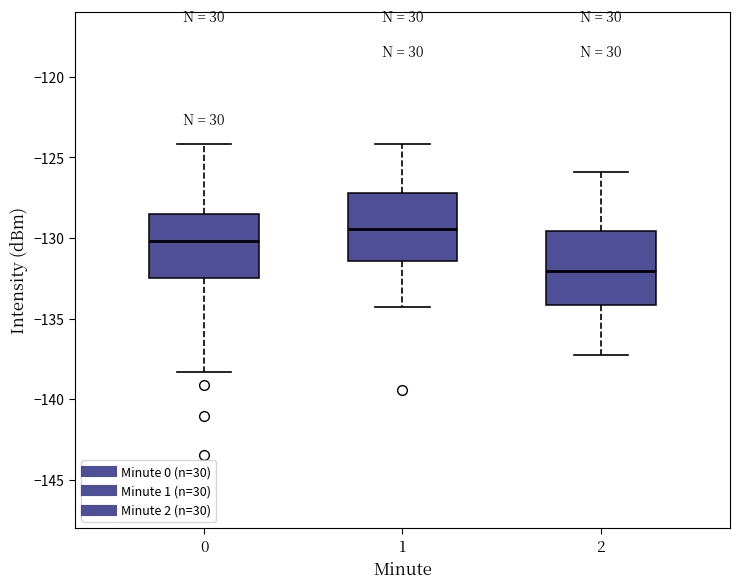

Reading left to right, read every box against the y-axis: the position of its median line, the range the box covers, and the ends of its whiskers. The values are not printed on the chart, so give them approximately, as read against the axis.

0: median -130.0, box -132.5 to -128.5, whiskers -138.5 to -124.0
1: median -129.5, box -131.5 to -127.0, whiskers -134.5 to -124.0
2: median -132.0, box -134.0 to -129.5, whiskers -137.0 to -126.0